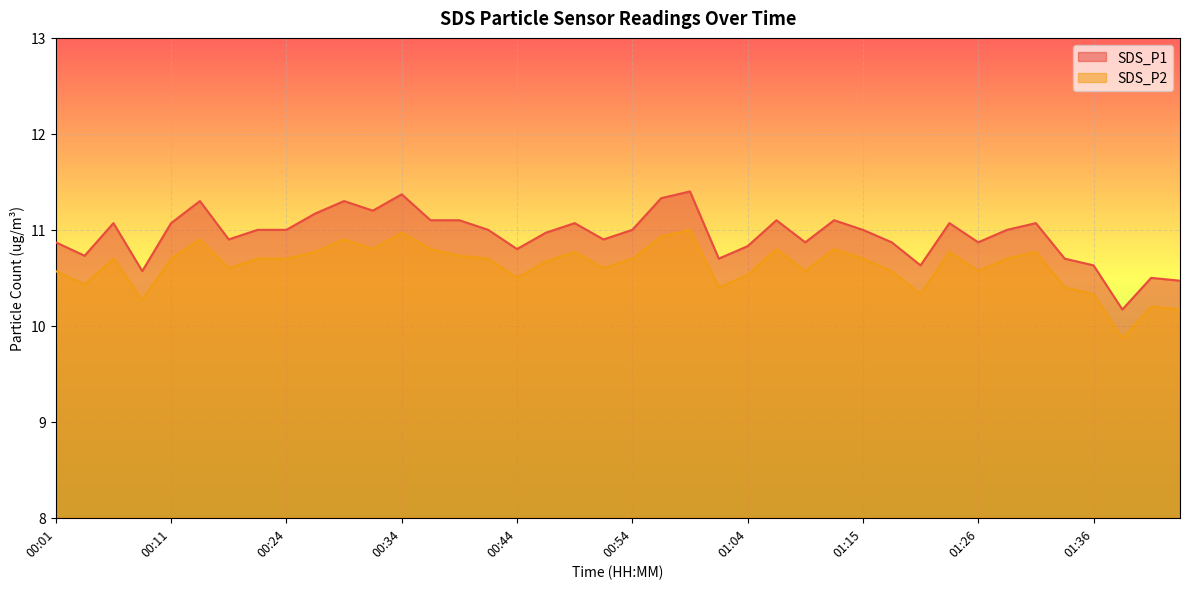

What is the sum of the SDS_P1 values at 00:03 and 00:59?

22.1